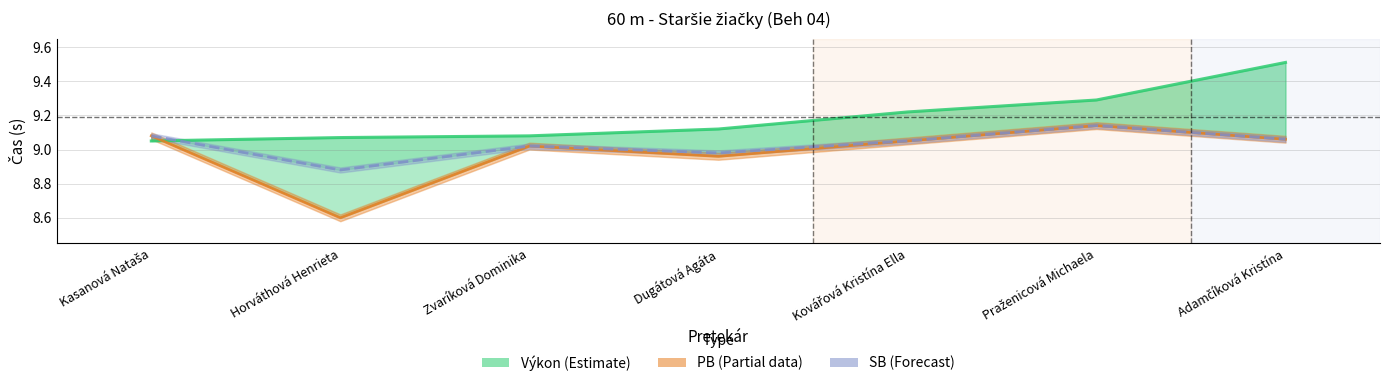

What is the label of the 3rd point from the left?

Zvaríková Dominika